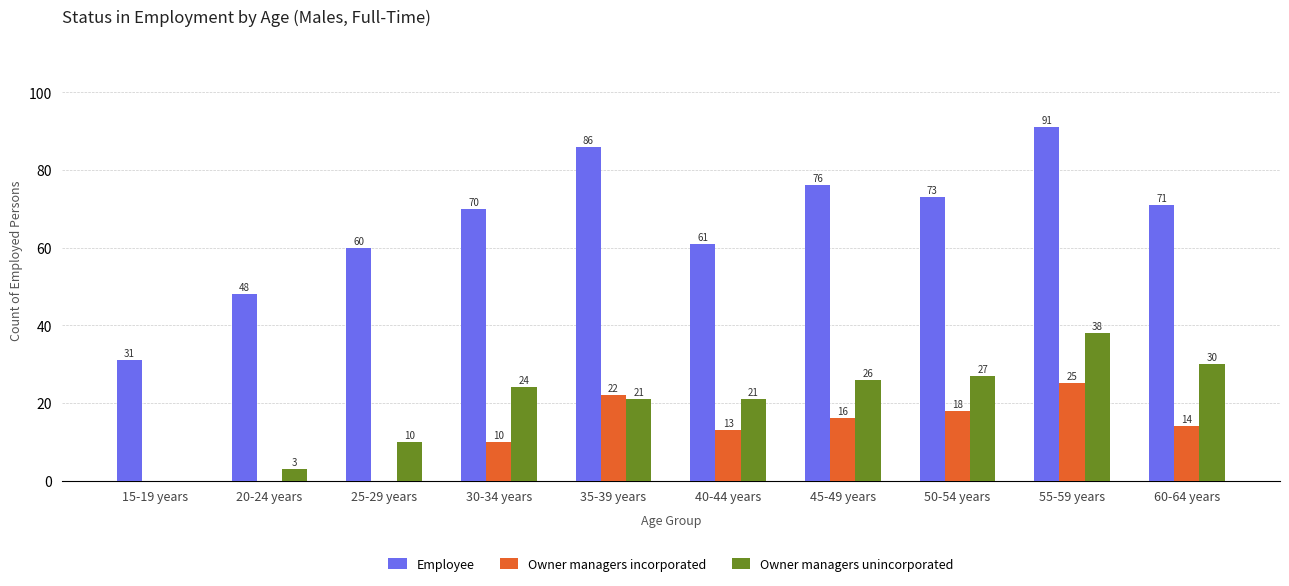

Reading left to right, extract all data points from this chart.

Employee: 15-19 years=31	20-24 years=48	25-29 years=60	30-34 years=70	35-39 years=86	40-44 years=61	45-49 years=76	50-54 years=73	55-59 years=91	60-64 years=71
Owner managers incorporated: 15-19 years=0	20-24 years=0	25-29 years=0	30-34 years=10	35-39 years=22	40-44 years=13	45-49 years=16	50-54 years=18	55-59 years=25	60-64 years=14
Owner managers unincorporated: 15-19 years=0	20-24 years=3	25-29 years=10	30-34 years=24	35-39 years=21	40-44 years=21	45-49 years=26	50-54 years=27	55-59 years=38	60-64 years=30